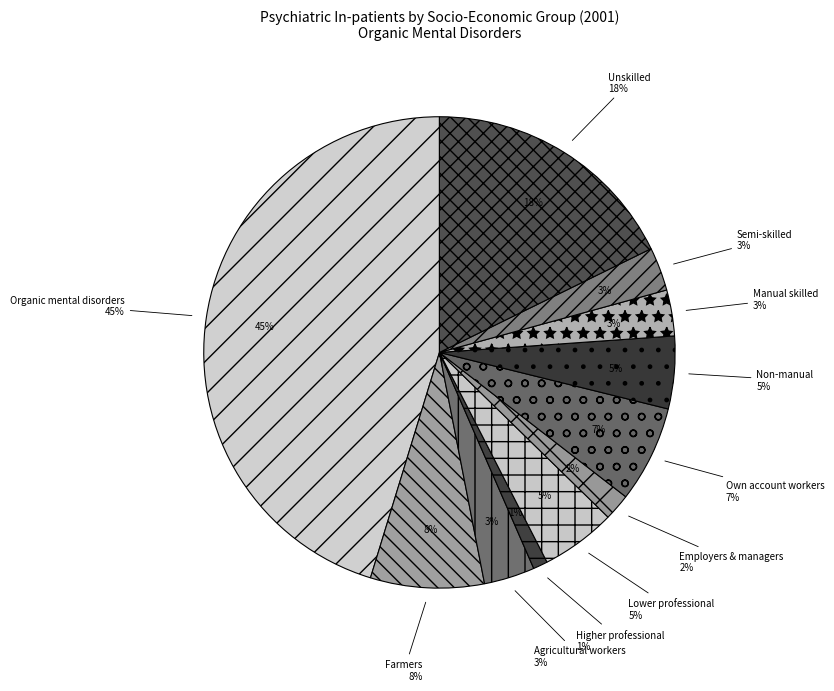

What is the smallest slice in the pie chart?

Higher professional